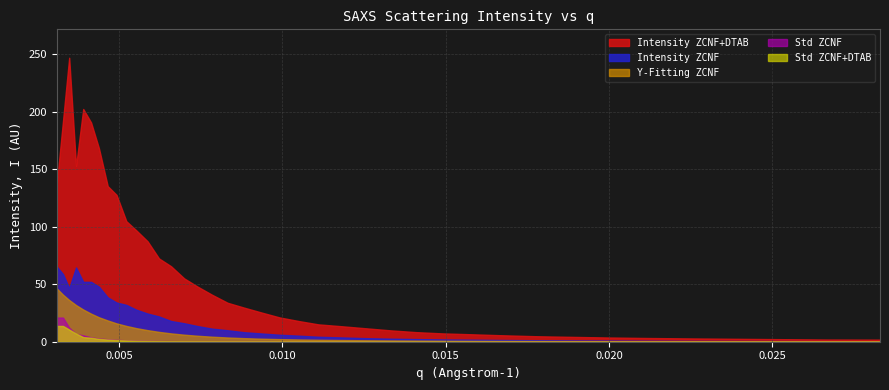

Reading right to left, transcribe all the data shown in this chart.

ZCNF: 38=0.0	37=0.0	36=0.0	35=0.0	34=0.0	33=0.0	32=0.0	31=0.0	30=0.0	29=0.0	28=0.0	27=0.0	26=0.0	25=0.0	24=0.0	23=0.0	22=0.0	21=0.0	20=0.0	19=0.0	18=0.0	17=0.0	16=0.0	15=0.0	14=0.0	13=0.0	12=0.0	11=0.0	10=0.0	9=0.0	8=0.0	7=0.0	6=0.0	5=0.0	4=0.0	3=0.0	2=0.0	1=0.0	0=0.0
Intensity_ZCNF: 38=0.4	37=0.5	36=0.6	35=0.6	34=0.7	33=0.8	32=1.0	31=1.1	30=1.3	29=1.5	28=1.8	27=2.0	26=2.3	25=2.6	24=3.1	23=3.7	22=4.3	21=5.3	20=6.1	19=7.2	18=8.3	17=10.0	16=11.4	15=13.5	14=16.1	13=18.0	12=22.0	11=24.5	10=27.8	9=32.0	8=34.1	7=38.6	6=47.9	5=52.1	4=52.1	3=64.6	2=46.7	1=58.8	0=65.3
Std_ZCNF: 38=0.0	37=0.0	36=0.0	35=0.0	34=0.0	33=0.0	32=0.0	31=0.0	30=0.0	29=0.0	28=0.0	27=0.0	26=0.0	25=0.1	24=0.1	23=0.1	22=0.1	21=0.1	20=0.1	19=0.2	18=0.2	17=0.2	16=0.3	15=0.3	14=0.4	13=0.5	12=0.6	11=0.8	10=1.0	9=1.3	8=1.6	7=2.2	6=2.8	5=3.8	4=5.5	3=6.9	2=12.3	1=21.0	0=21.0
Intensity_DTAB: 38=1.8	37=1.9	36=2.2	35=2.6	34=2.9	33=3.3	32=3.7	31=4.3	30=4.8	29=5.6	28=6.5	27=7.2	26=8.3	25=9.9	24=11.8	23=13.5	22=15.1	21=18.0	20=21.2	19=25.5	18=29.7	17=33.9	16=40.8	15=47.8	14=55.1	13=65.6	12=72.4	11=87.4	10=96.7	9=104.8	8=127.7	7=135.3	6=168.3	5=190.7	4=202.4	3=152.8	2=247.0	1=192.0	0=137.1
Std_DTAB: 38=0.0	37=0.0	36=0.0	35=0.0	34=0.0	33=0.0	32=0.0	31=0.0	30=0.0	29=0.0	28=0.0	27=0.0	26=0.0	25=0.0	24=0.1	23=0.1	22=0.1	21=0.1	20=0.1	19=0.1	18=0.2	17=0.2	16=0.2	15=0.3	14=0.4	13=0.4	12=0.6	11=0.7	10=0.8	9=1.1	8=1.4	7=1.9	6=2.5	5=3.5	4=4.0	3=7.1	2=10.6	1=13.7	0=13.7
YFit_ZCNF: 38=0.2	37=0.2	36=0.3	35=0.3	34=0.4	33=0.4	32=0.4	31=0.5	30=0.6	29=0.6	28=0.7	27=0.8	26=1.0	25=1.1	24=1.3	23=1.5	22=1.7	21=1.9	20=2.3	19=2.6	18=3.1	17=3.7	16=4.4	15=5.2	14=6.1	13=7.3	12=8.6	11=10.1	10=11.8	9=13.7	8=16.0	7=18.5	6=21.3	5=24.4	4=28.0	3=31.9	2=36.3	1=40.9	0=46.3